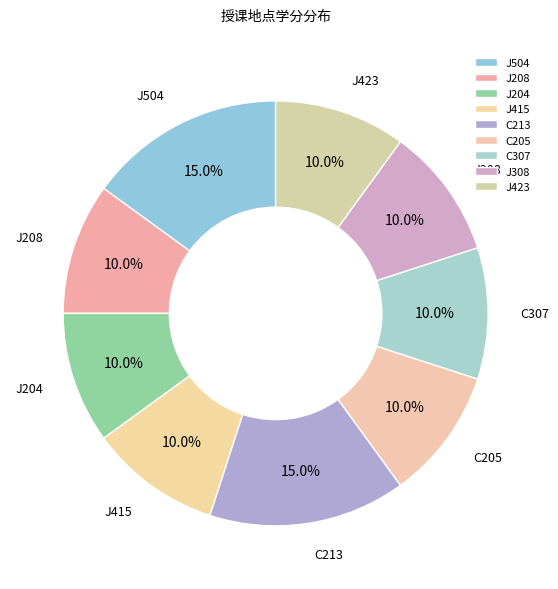

Does J415 account for over 50% of the chart?

No